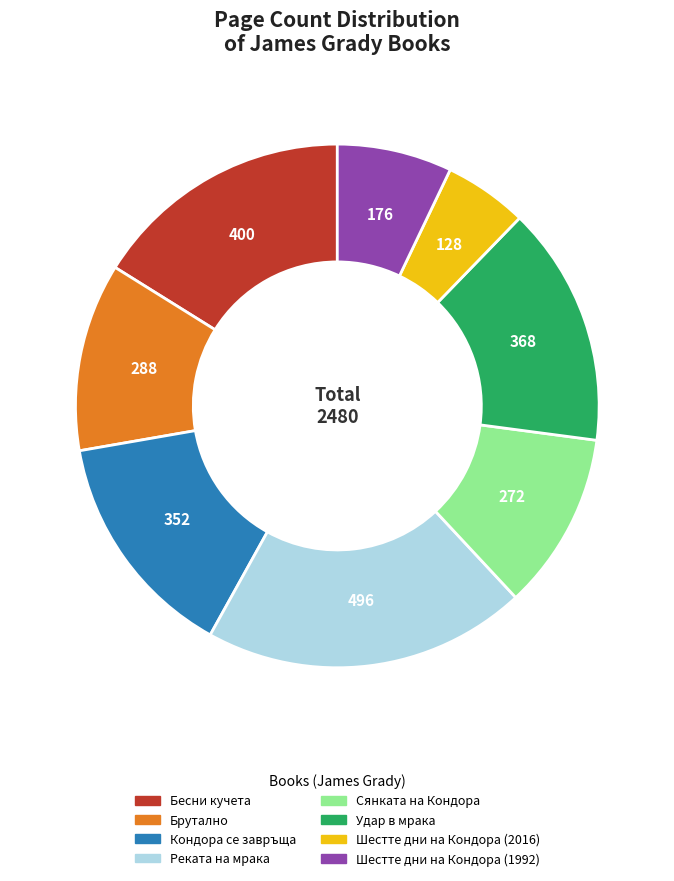

Is the sum of Сянката на Кондора and Бесни кучета greater than half?

No